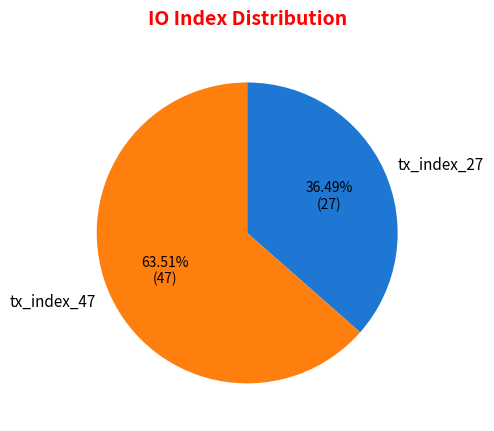

Which slice is the largest?

tx_index_47